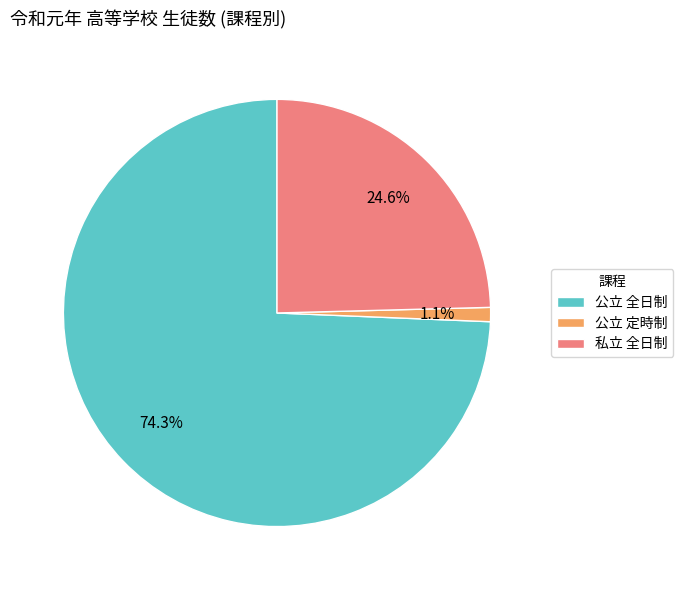

True or false: 公立 定時制 accounts for 1% of the total.

True